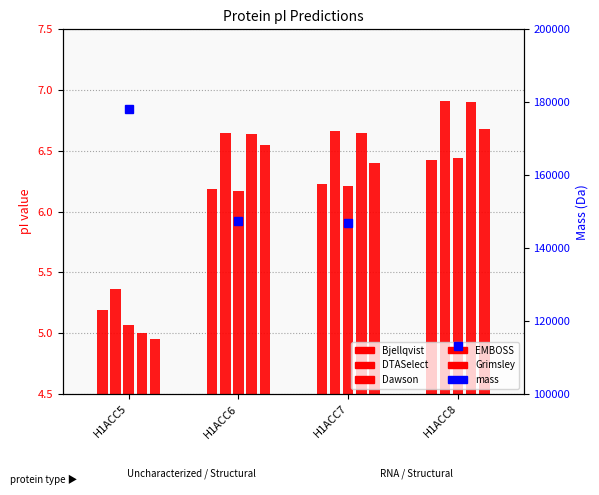

Rank the categories by EMBOSS value from highest to lowest.

H1ACC8, H1ACC7, H1ACC6, H1ACC5